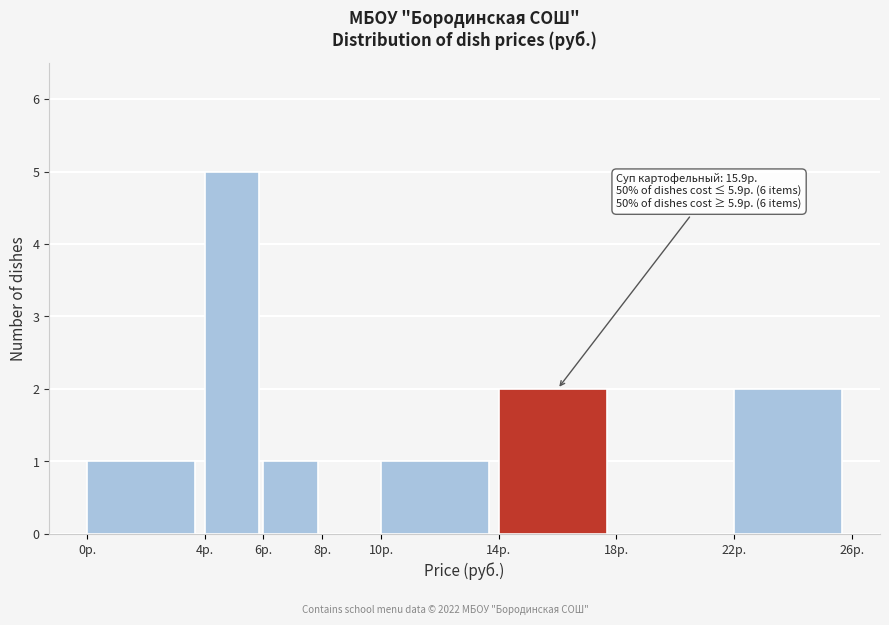

Over which range of the x-axis is the bar tallest?

4 to 6